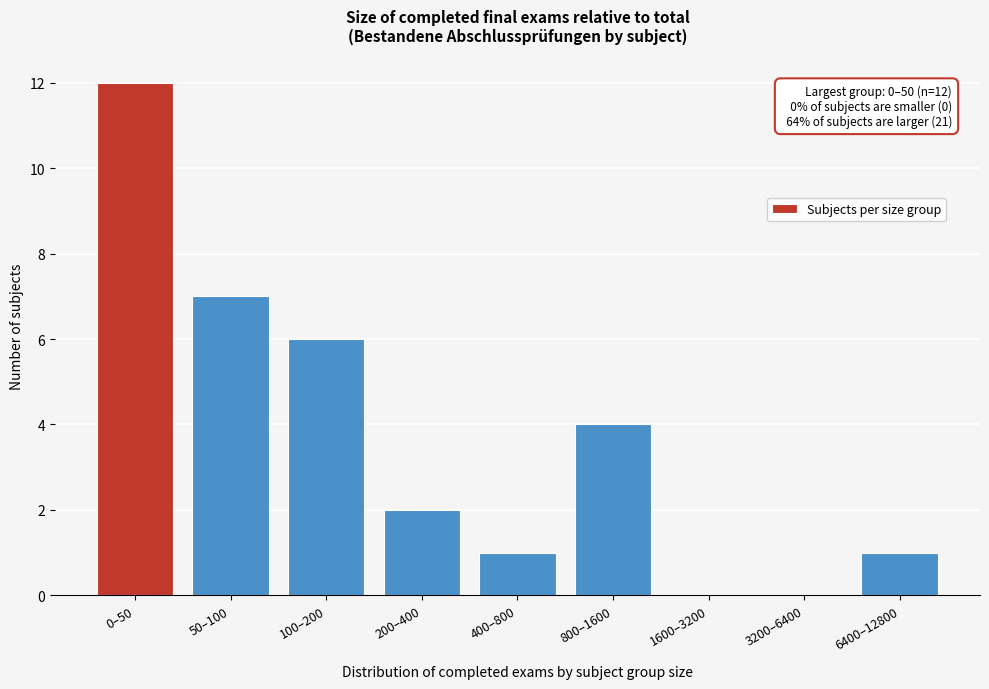

Reading right to left, extract all data points from this chart.

6400–12800=1	3200–6400=0	1600–3200=0	800–1600=4	400–800=1	200–400=2	100–200=6	50–100=7	0–50=12